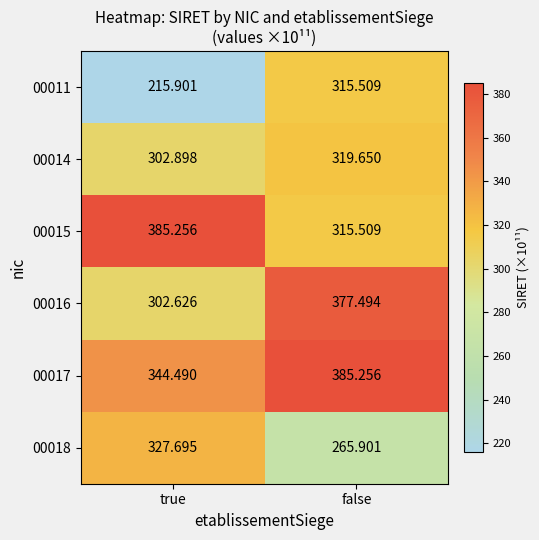

Which label corresponds to the smallest value in the chart?

true